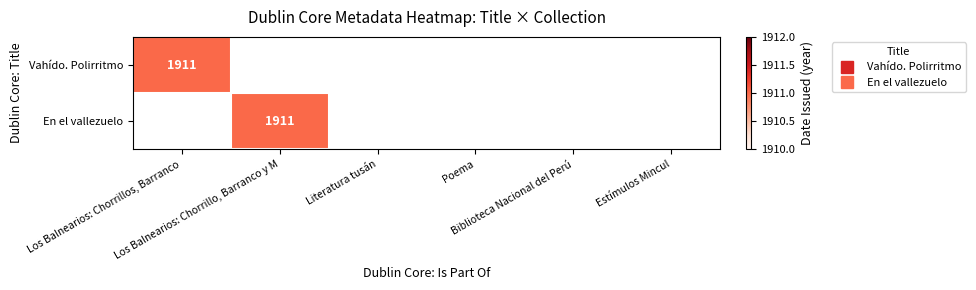

Which series has the largest total across all categories?

Vahído. Polirritmo